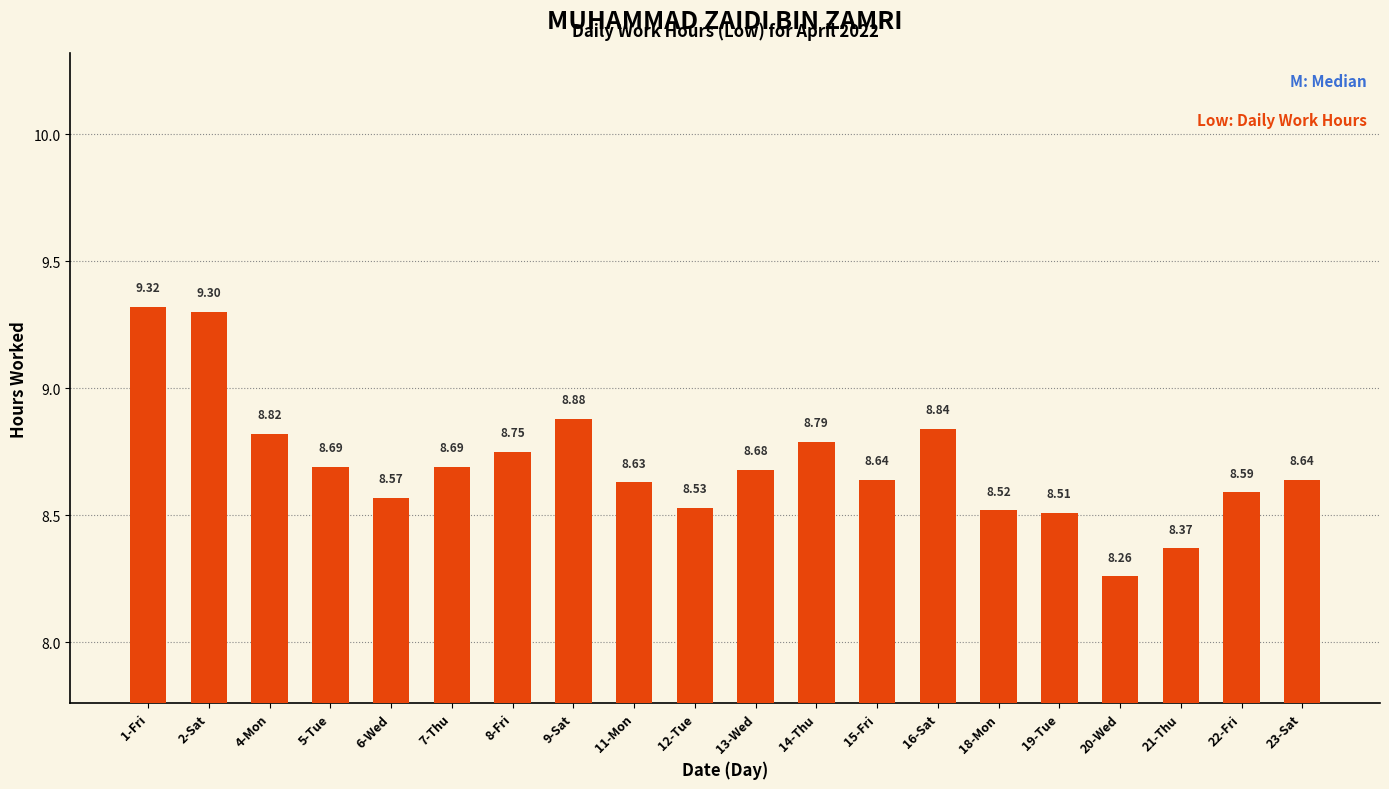

Is it true that the value at 4-Mon is 3.8?

False